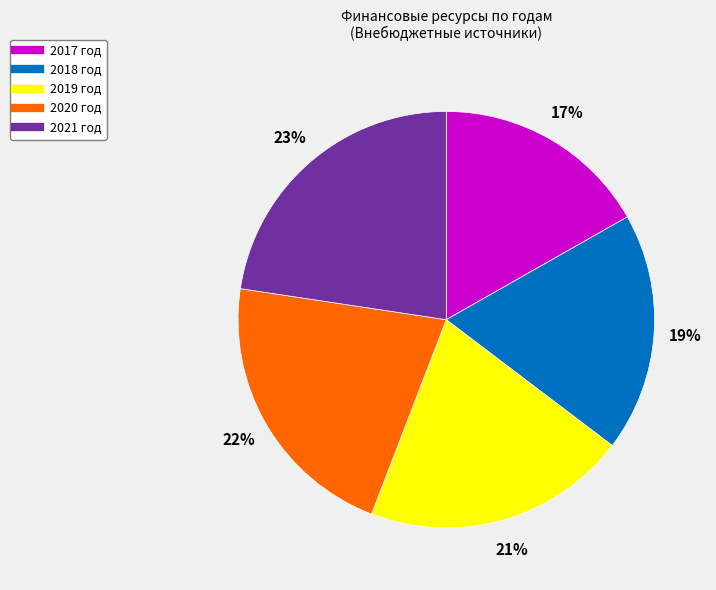

To the nearest percent, what is the average slice percentage?

20%